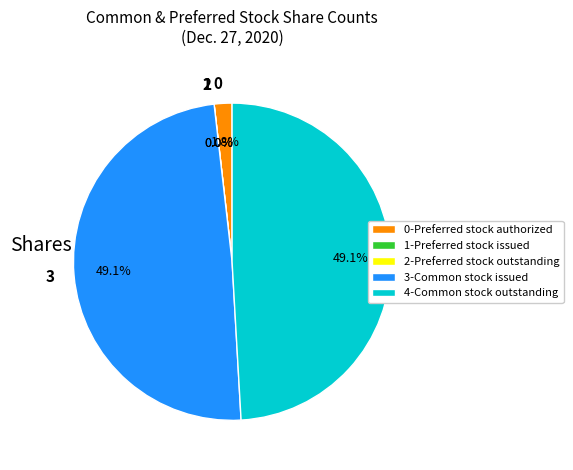

To the nearest percent, what is the difference between the largest and smallest slice percentages?

49%